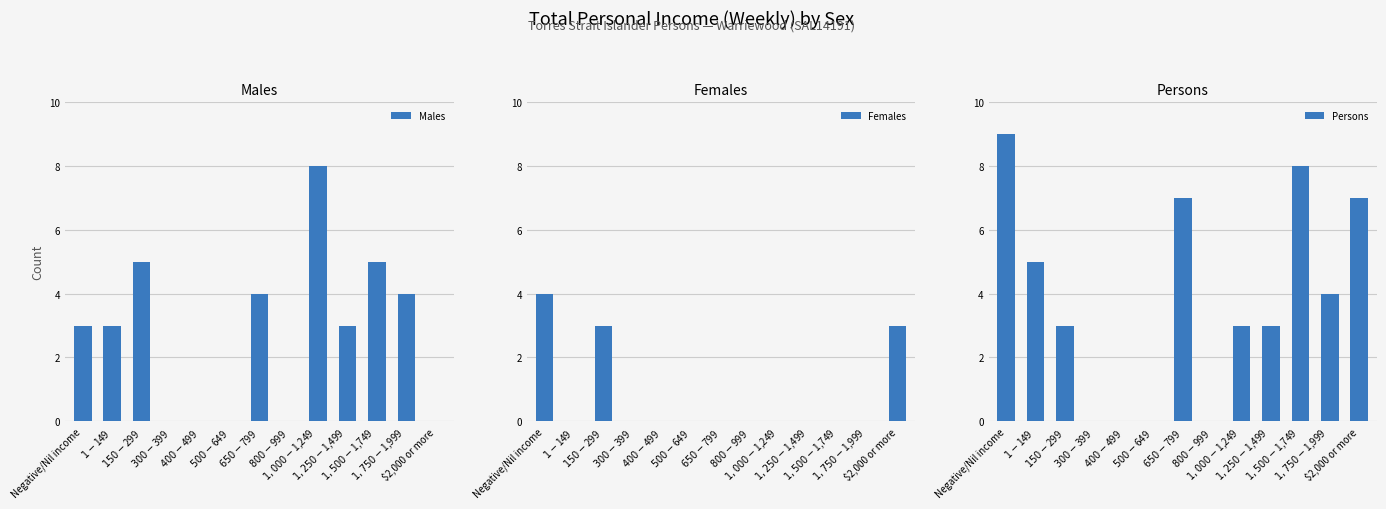

Rank the series at $800-$999 from highest to lowest value.

Males, Females, Persons